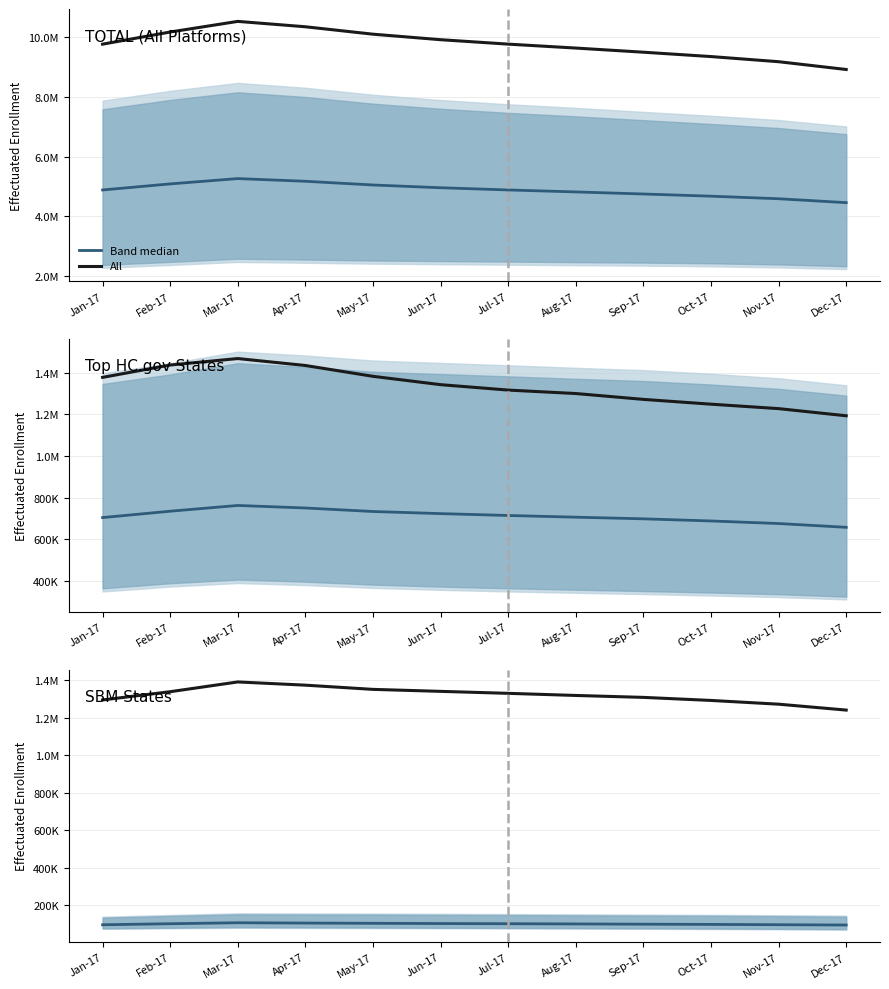

The CA series shows 786973.0 at Dec-17. True or false?

False